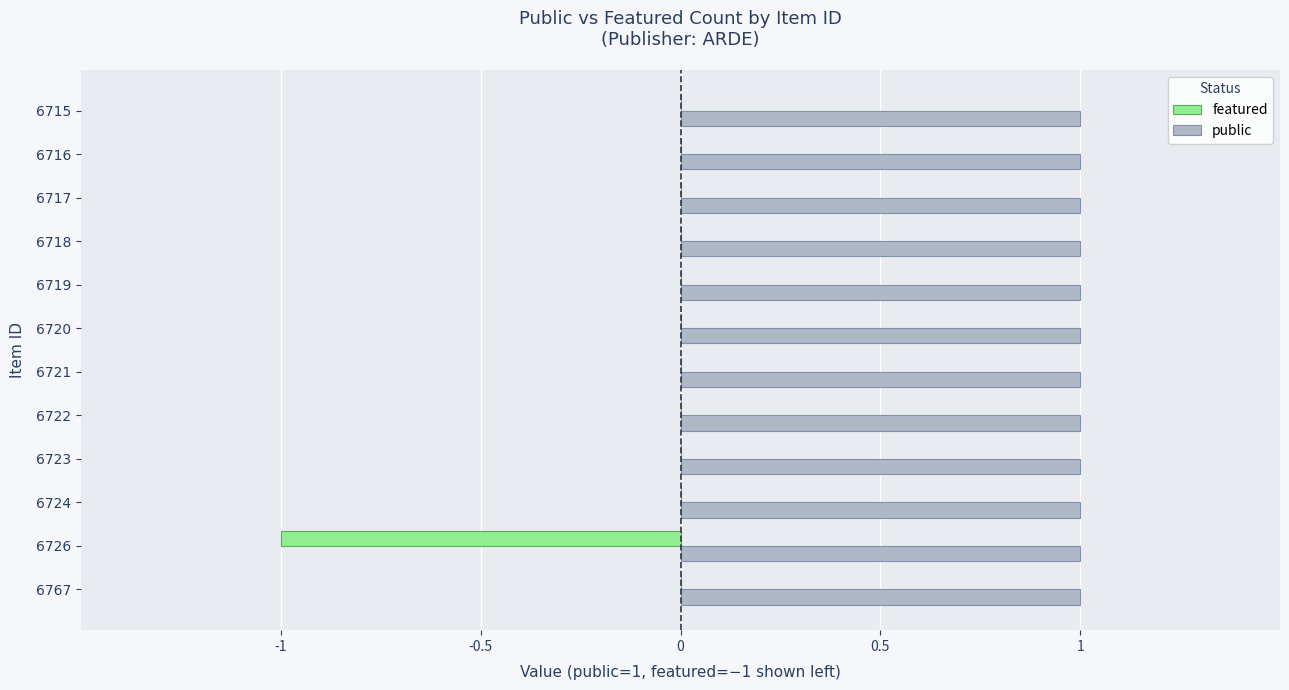

The public series shows 0 at 6723. True or false?

False